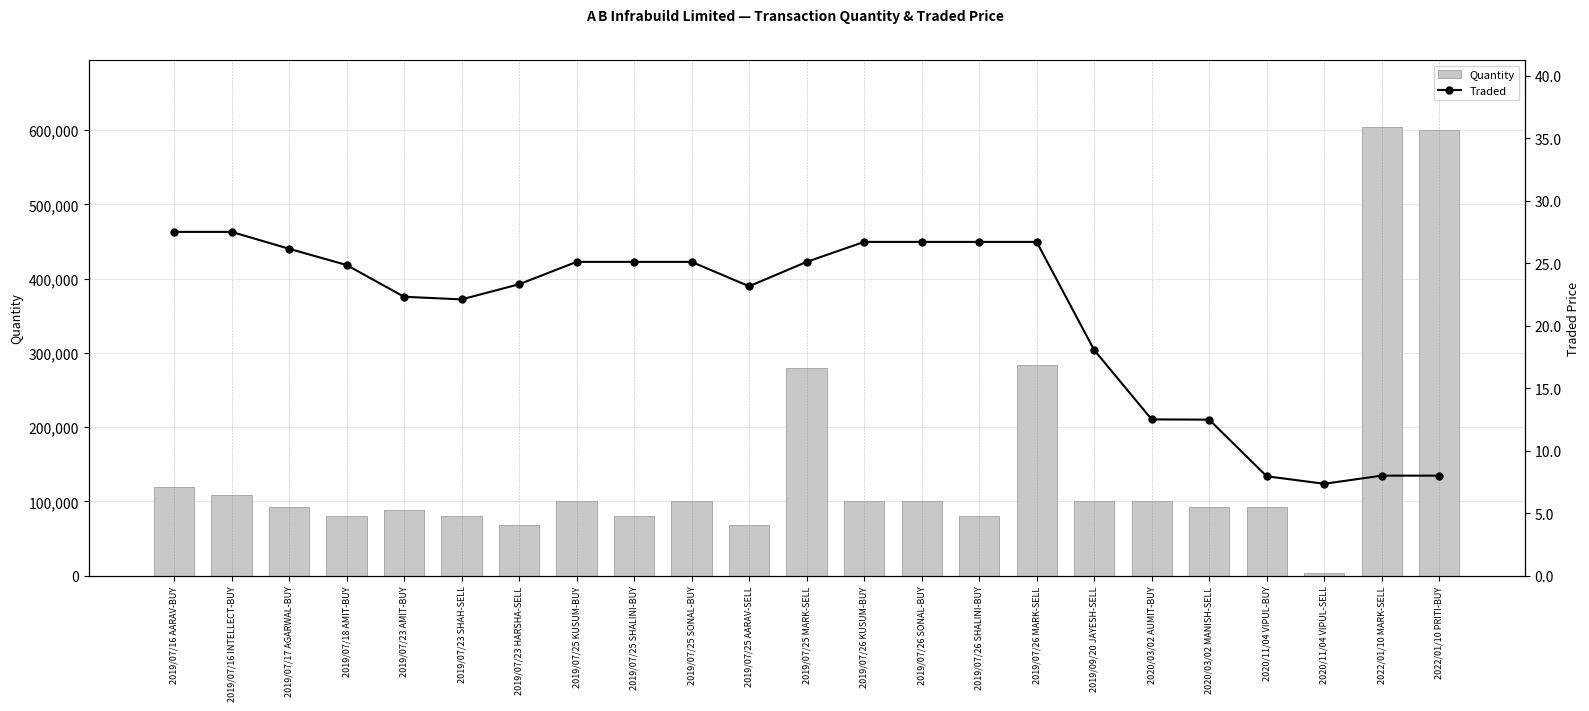

True or false: Traded has a value of 8.2 at 2019/07/26 SHALINI-BUY.

False